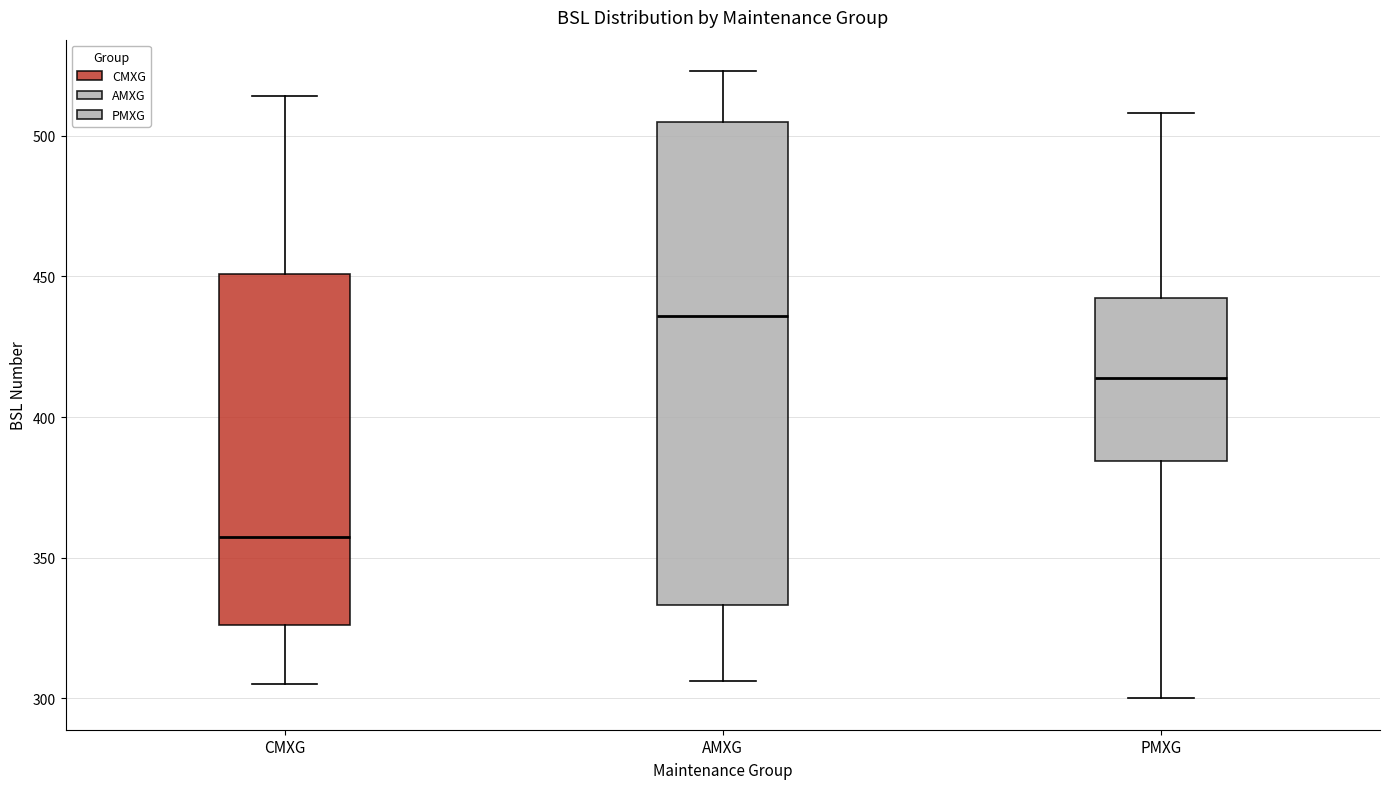

Reading left to right, transcribe this box plot: for each box, give where its median line is, the range the box spans, and where its two whiskers end, as read against the y-axis. The values are not printed on the chart, so give them approximately, as read against the axis.

CMXG: median 360, box 325 to 450, whiskers 305 to 515
AMXG: median 435, box 335 to 505, whiskers 305 to 525
PMXG: median 415, box 385 to 440, whiskers 300 to 510